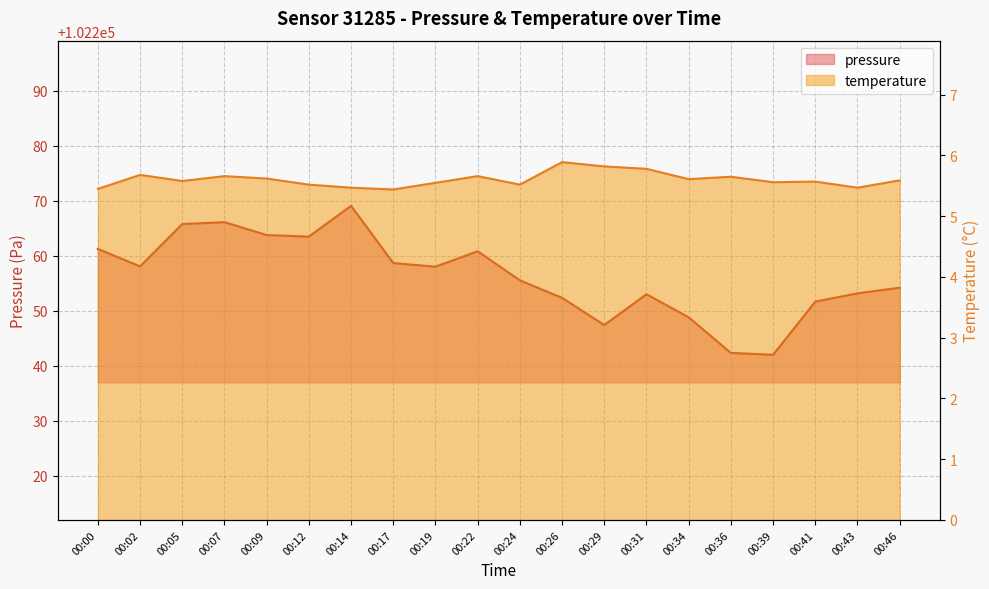

What is the difference between the maximum and minimum values in the pressure series?

27.1